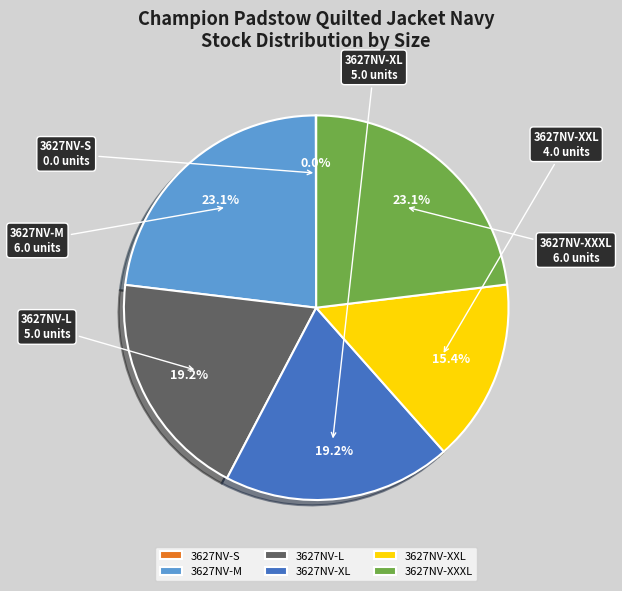

Do 3627NV-XL and 3627NV-L together represent more than half of the pie?

No